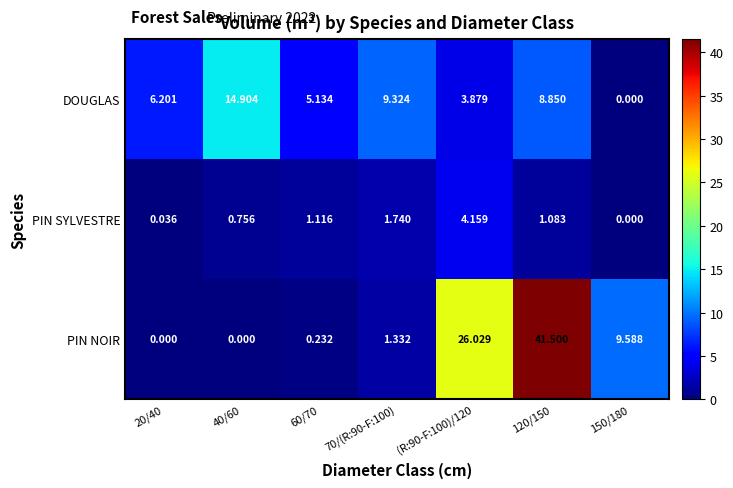

Which series has the largest range (max minus min)?

PIN NOIR